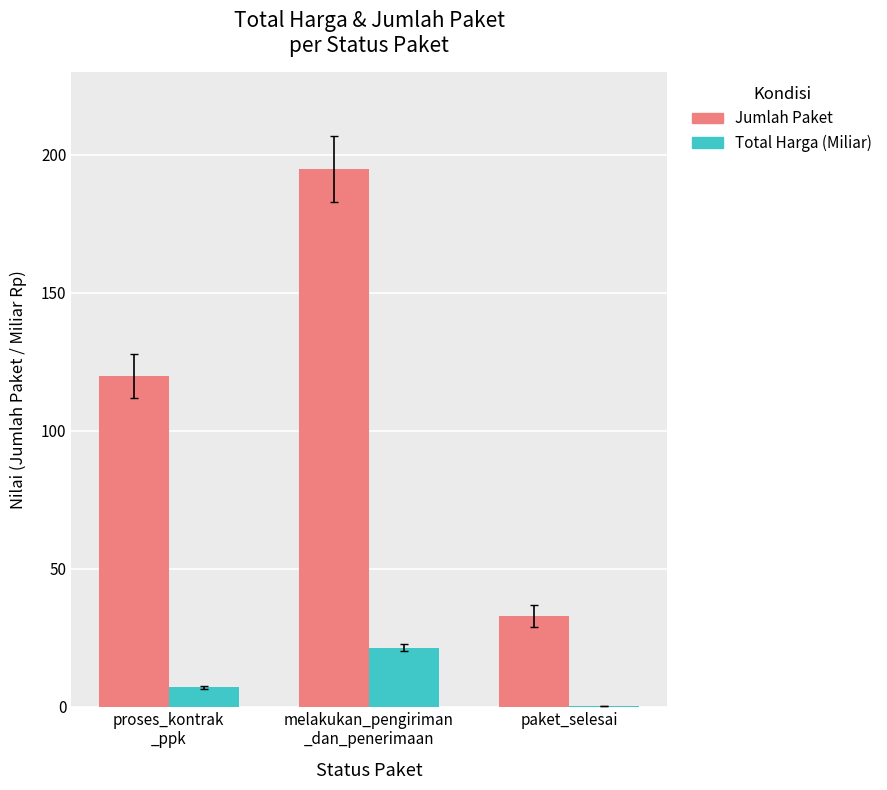

At which category is the sum across all series the highest?

melakukan_pengiriman
_dan_penerimaan